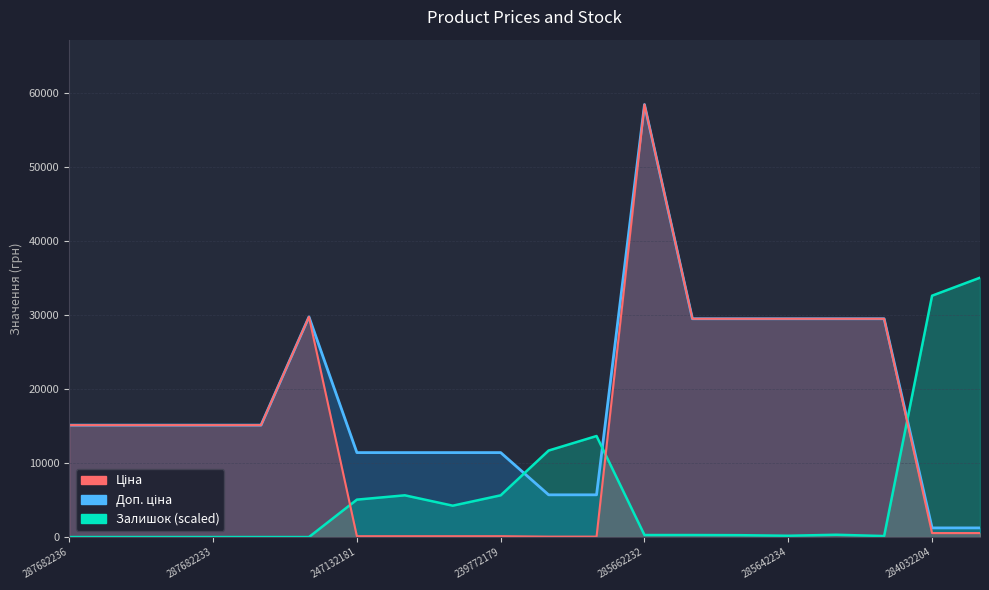

Where is Доп. ціна nearest to the value 29830?

287702232